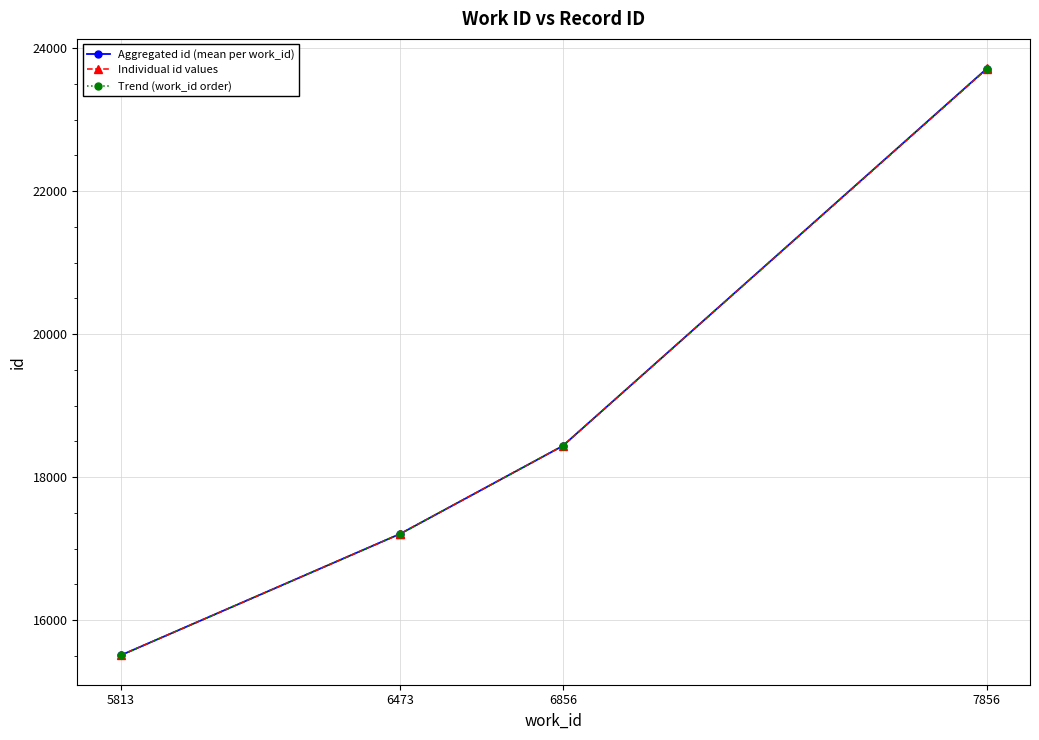

How many data points are less than 18436?

3